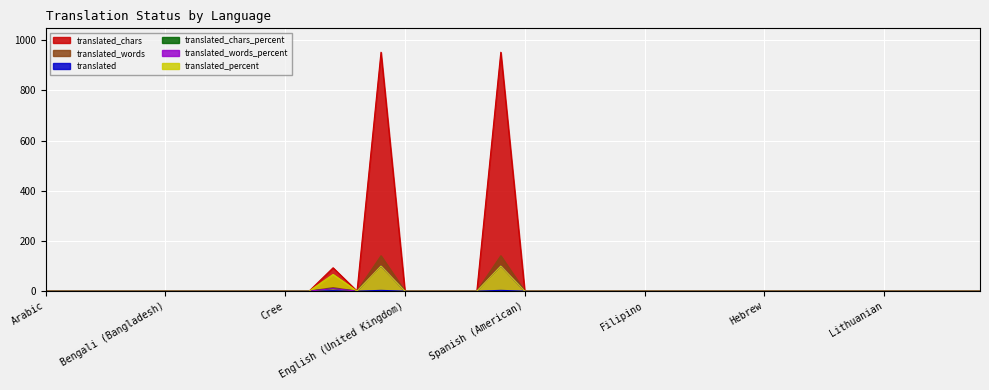

Reading left to right, transcribe all the data shown in this chart.

translated: Arabic=0.0	Azerbaijani=0.0	Belarusian=0.0	Bulgarian=0.0	Bengali=0.0	Bengali (Bangladesh)=0.0	Breton=0.0	Bosnian=0.0	Catalan=0.0	Kurdish (Central)=0.0	Cree=0.0	Welsh=0.0	German=2.0	Greek=0.0	English=3.0	English (United Kingdom)=0.0	English (India)=0.0	Esperanto=0.0	Spanish (Latin America)=0.0	Spanish=3.0	Spanish (American)=0.0	Estonian=0.0	Basque=0.0	Persian=0.0	Finnish=0.0	Filipino=0.0	Galician=0.0	Hindi (Hinglish)=0.0	Indonesian=0.0	Icelandic=0.0	Hebrew=0.0	Japanese=0.0	Kannada=0.0	Korean=0.0	Kanuri=0.0	Lithuanian=0.0	Latgalian=0.0	Latvian=0.0	Macedonian=0.0	Malayalam=0.0
translated_percent: Arabic=0.0	Azerbaijani=0.0	Belarusian=0.0	Bulgarian=0.0	Bengali=0.0	Bengali (Bangladesh)=0.0	Breton=0.0	Bosnian=0.0	Catalan=0.0	Kurdish (Central)=0.0	Cree=0.0	Welsh=0.0	German=66.6	Greek=0.0	English=100.0	English (United Kingdom)=0.0	English (India)=0.0	Esperanto=0.0	Spanish (Latin America)=0.0	Spanish=100.0	Spanish (American)=0.0	Estonian=0.0	Basque=0.0	Persian=0.0	Finnish=0.0	Filipino=0.0	Galician=0.0	Hindi (Hinglish)=0.0	Indonesian=0.0	Icelandic=0.0	Hebrew=0.0	Japanese=0.0	Kannada=0.0	Korean=0.0	Kanuri=0.0	Lithuanian=0.0	Latgalian=0.0	Latvian=0.0	Macedonian=0.0	Malayalam=0.0
translated_words: Arabic=0.0	Azerbaijani=0.0	Belarusian=0.0	Bulgarian=0.0	Bengali=0.0	Bengali (Bangladesh)=0.0	Breton=0.0	Bosnian=0.0	Catalan=0.0	Kurdish (Central)=0.0	Cree=0.0	Welsh=0.0	German=14.0	Greek=0.0	English=141.0	English (United Kingdom)=0.0	English (India)=0.0	Esperanto=0.0	Spanish (Latin America)=0.0	Spanish=141.0	Spanish (American)=0.0	Estonian=0.0	Basque=0.0	Persian=0.0	Finnish=0.0	Filipino=0.0	Galician=0.0	Hindi (Hinglish)=0.0	Indonesian=0.0	Icelandic=0.0	Hebrew=0.0	Japanese=0.0	Kannada=0.0	Korean=0.0	Kanuri=0.0	Lithuanian=0.0	Latgalian=0.0	Latvian=0.0	Macedonian=0.0	Malayalam=0.0
translated_words_percent: Arabic=0.0	Azerbaijani=0.0	Belarusian=0.0	Bulgarian=0.0	Bengali=0.0	Bengali (Bangladesh)=0.0	Breton=0.0	Bosnian=0.0	Catalan=0.0	Kurdish (Central)=0.0	Cree=0.0	Welsh=0.0	German=9.9	Greek=0.0	English=100.0	English (United Kingdom)=0.0	English (India)=0.0	Esperanto=0.0	Spanish (Latin America)=0.0	Spanish=100.0	Spanish (American)=0.0	Estonian=0.0	Basque=0.0	Persian=0.0	Finnish=0.0	Filipino=0.0	Galician=0.0	Hindi (Hinglish)=0.0	Indonesian=0.0	Icelandic=0.0	Hebrew=0.0	Japanese=0.0	Kannada=0.0	Korean=0.0	Kanuri=0.0	Lithuanian=0.0	Latgalian=0.0	Latvian=0.0	Macedonian=0.0	Malayalam=0.0
translated_chars: Arabic=0.0	Azerbaijani=0.0	Belarusian=0.0	Bulgarian=0.0	Bengali=0.0	Bengali (Bangladesh)=0.0	Breton=0.0	Bosnian=0.0	Catalan=0.0	Kurdish (Central)=0.0	Cree=0.0	Welsh=0.0	German=93.0	Greek=0.0	English=952.0	English (United Kingdom)=0.0	English (India)=0.0	Esperanto=0.0	Spanish (Latin America)=0.0	Spanish=952.0	Spanish (American)=0.0	Estonian=0.0	Basque=0.0	Persian=0.0	Finnish=0.0	Filipino=0.0	Galician=0.0	Hindi (Hinglish)=0.0	Indonesian=0.0	Icelandic=0.0	Hebrew=0.0	Japanese=0.0	Kannada=0.0	Korean=0.0	Kanuri=0.0	Lithuanian=0.0	Latgalian=0.0	Latvian=0.0	Macedonian=0.0	Malayalam=0.0
translated_chars_percent: Arabic=0.0	Azerbaijani=0.0	Belarusian=0.0	Bulgarian=0.0	Bengali=0.0	Bengali (Bangladesh)=0.0	Breton=0.0	Bosnian=0.0	Catalan=0.0	Kurdish (Central)=0.0	Cree=0.0	Welsh=0.0	German=9.7	Greek=0.0	English=100.0	English (United Kingdom)=0.0	English (India)=0.0	Esperanto=0.0	Spanish (Latin America)=0.0	Spanish=100.0	Spanish (American)=0.0	Estonian=0.0	Basque=0.0	Persian=0.0	Finnish=0.0	Filipino=0.0	Galician=0.0	Hindi (Hinglish)=0.0	Indonesian=0.0	Icelandic=0.0	Hebrew=0.0	Japanese=0.0	Kannada=0.0	Korean=0.0	Kanuri=0.0	Lithuanian=0.0	Latgalian=0.0	Latvian=0.0	Macedonian=0.0	Malayalam=0.0